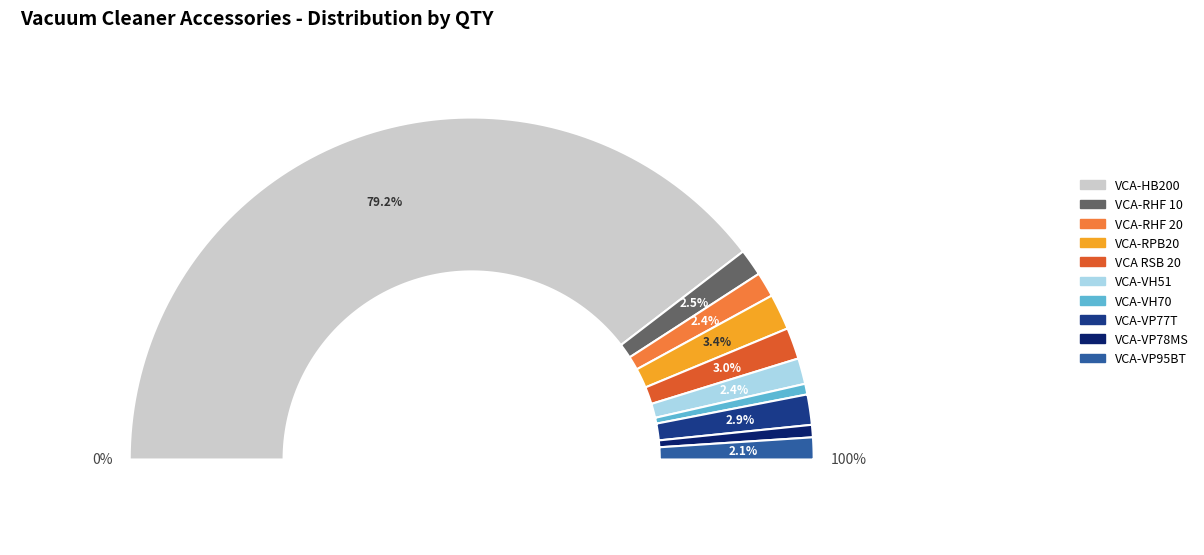

Rank the categories by value from highest to lowest.

VCA-HB200, VCA-RPB20, VCA RSB 20, VCA-VP77T, VCA-RHF 10, VCA-VH51, VCA-RHF 20, VCA-VP95BT, VCA-VP78MS, VCA-VH70